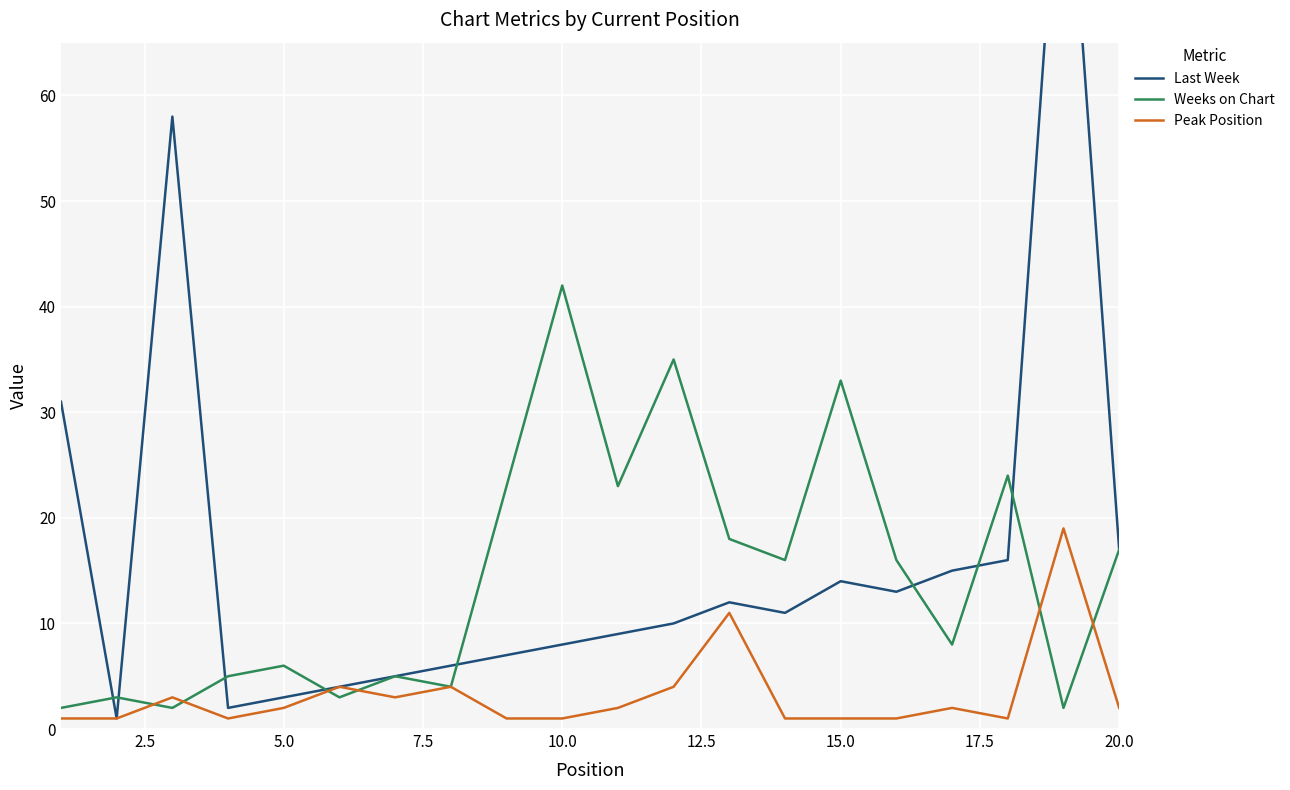

What is the highest value of the Weeks on Chart series?

42